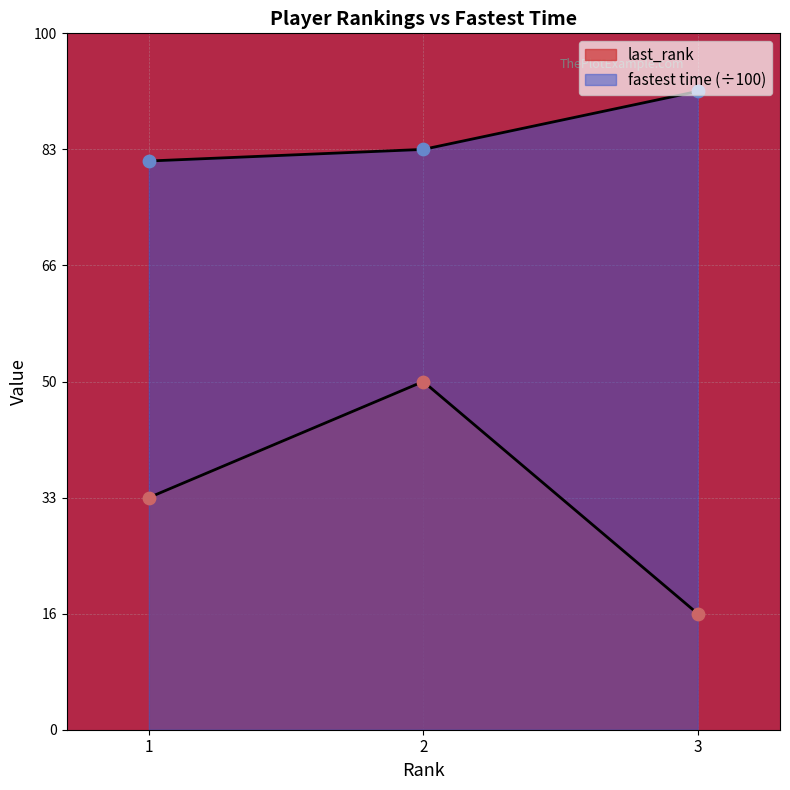

Is the value of fastest time at 1 greater than the value of last_rank at 1?

Yes